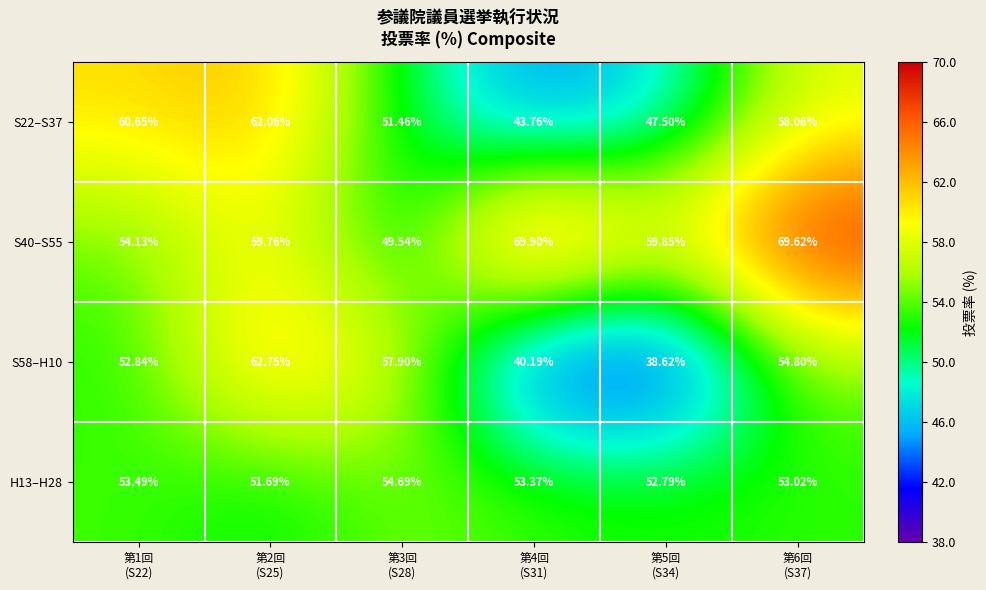

Which series has the largest range (max minus min)?

S58–H10